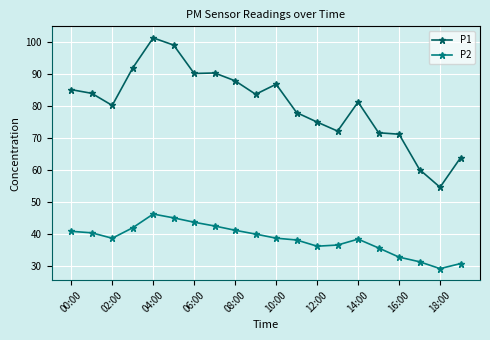

Which series has the largest total across all categories?

P1